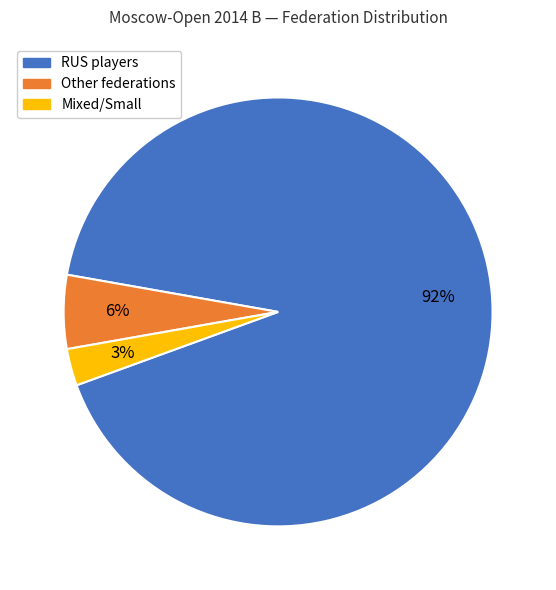

Count the number of slices in the pie.

3